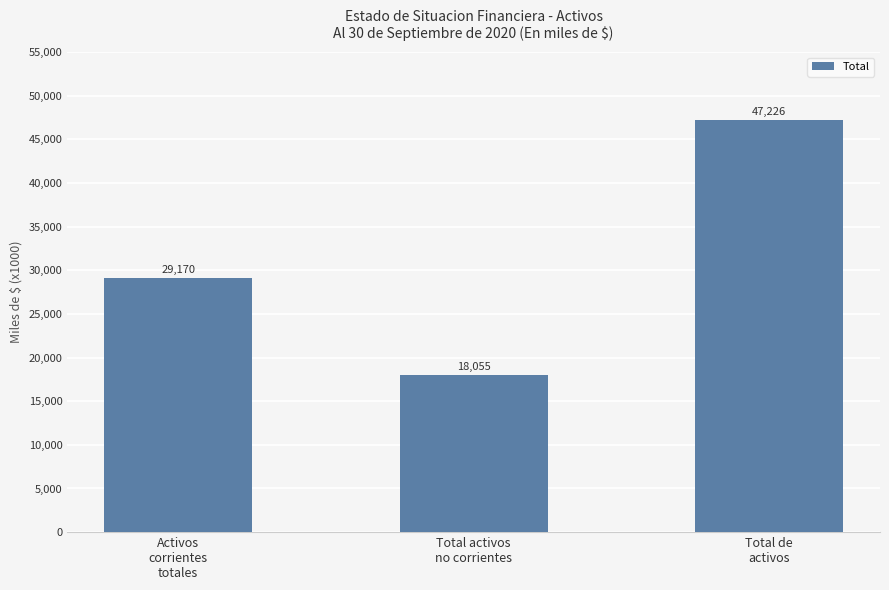

Count the number of values greater than 29170.

2